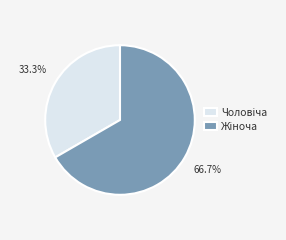

Is there any slice that represents more than half of the pie?

Yes